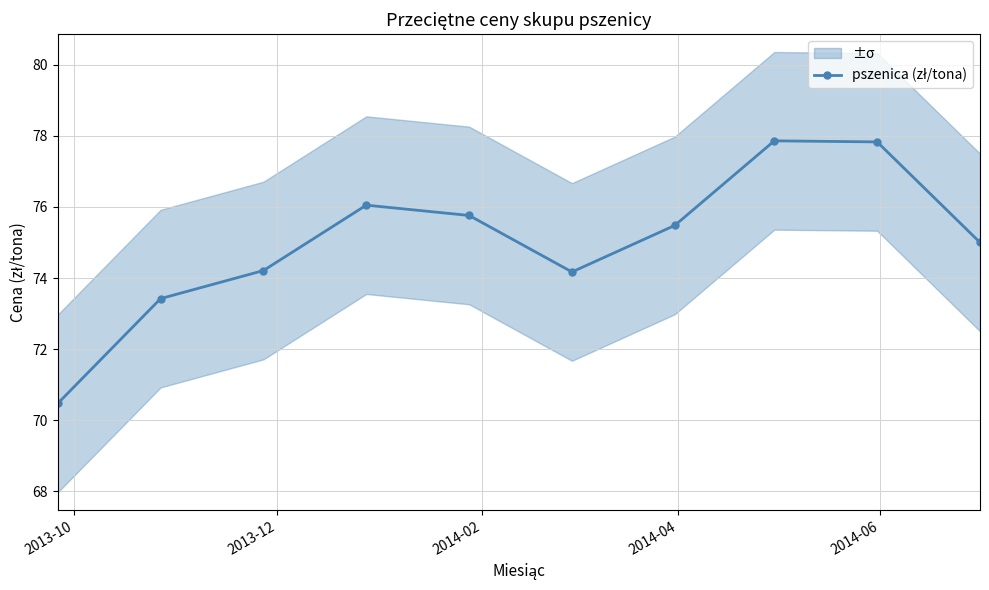

What is the difference between the maximum and minimum values?

7.4